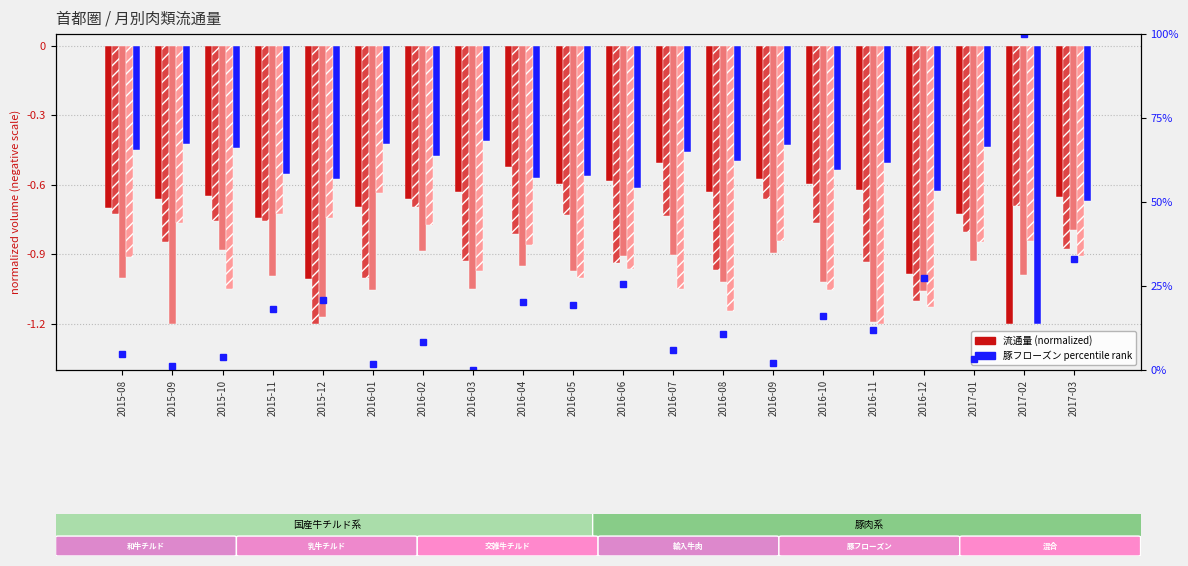

Reading left to right, list all the values displayed in this chart.

和牛チルド: 2015-08=-0.7	2015-09=-0.7	2015-10=-0.6	2015-11=-0.7	2015-12=-1.0	2016-01=-0.7	2016-02=-0.7	2016-03=-0.6	2016-04=-0.5	2016-05=-0.6	2016-06=-0.6	2016-07=-0.5	2016-08=-0.6	2016-09=-0.6	2016-10=-0.6	2016-11=-0.6	2016-12=-1.0	2017-01=-0.7	2017-02=-1.2	2017-03=-0.7
乳牛チルド: 2015-08=-0.7	2015-09=-0.8	2015-10=-0.8	2015-11=-0.8	2015-12=-1.2	2016-01=-1.0	2016-02=-0.7	2016-03=-0.9	2016-04=-0.8	2016-05=-0.7	2016-06=-0.9	2016-07=-0.7	2016-08=-1.0	2016-09=-0.7	2016-10=-0.8	2016-11=-0.9	2016-12=-1.1	2017-01=-0.8	2017-02=-0.7	2017-03=-0.9
交雑牛チルド: 2015-08=-1.0	2015-09=-1.2	2015-10=-0.9	2015-11=-1.0	2015-12=-1.2	2016-01=-1.1	2016-02=-0.9	2016-03=-1.0	2016-04=-1.0	2016-05=-1.0	2016-06=-0.9	2016-07=-0.9	2016-08=-1.0	2016-09=-0.9	2016-10=-1.0	2016-11=-1.2	2016-12=-1.1	2017-01=-0.9	2017-02=-1.0	2017-03=-0.8
輸入牛肉: 2015-08=-0.9	2015-09=-0.8	2015-10=-1.1	2015-11=-0.7	2015-12=-0.7	2016-01=-0.6	2016-02=-0.8	2016-03=-1.0	2016-04=-0.9	2016-05=-1.0	2016-06=-1.0	2016-07=-1.1	2016-08=-1.1	2016-09=-0.8	2016-10=-1.1	2016-11=-1.2	2016-12=-1.1	2017-01=-0.8	2017-02=-0.8	2017-03=-0.9
豚フローズン: 2015-08=-0.4	2015-09=-0.4	2015-10=-0.4	2015-11=-0.6	2015-12=-0.6	2016-01=-0.4	2016-02=-0.5	2016-03=-0.4	2016-04=-0.6	2016-05=-0.6	2016-06=-0.6	2016-07=-0.5	2016-08=-0.5	2016-09=-0.4	2016-10=-0.5	2016-11=-0.5	2016-12=-0.6	2017-01=-0.4	2017-02=-1.2	2017-03=-0.7